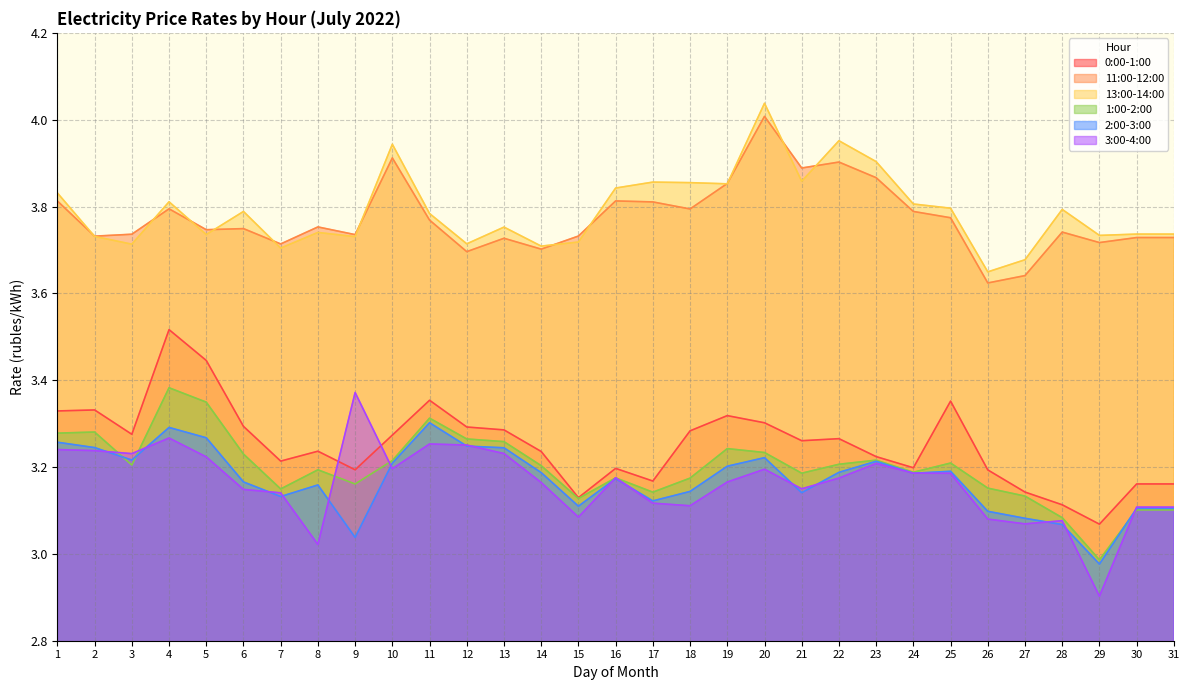

True or false: 11:00-12:00 and 1:00-2:00 cross at least once.

False